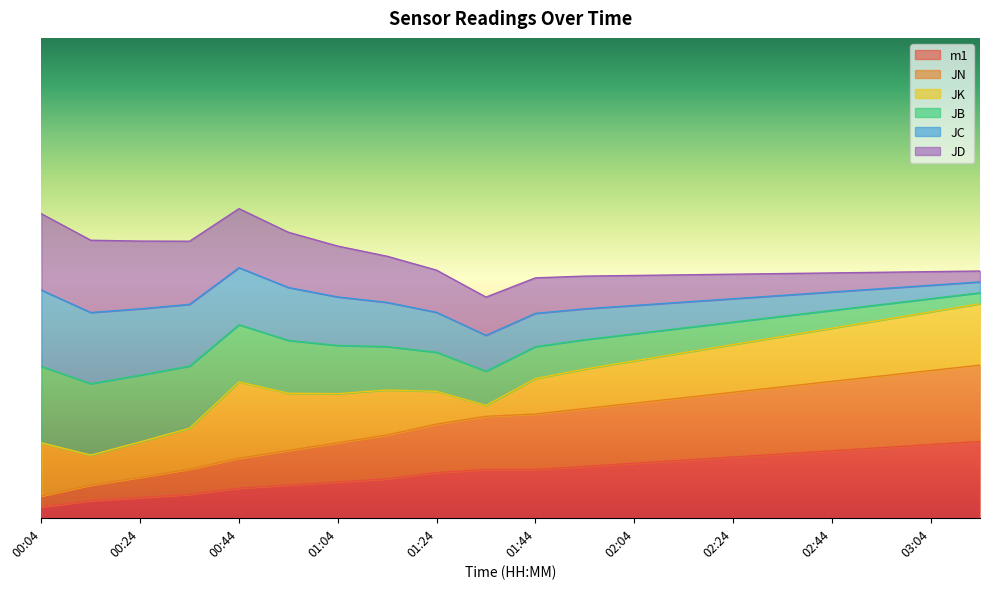

What are all the series names shown in the legend?

m1, JN, JK, JB, JC, JD